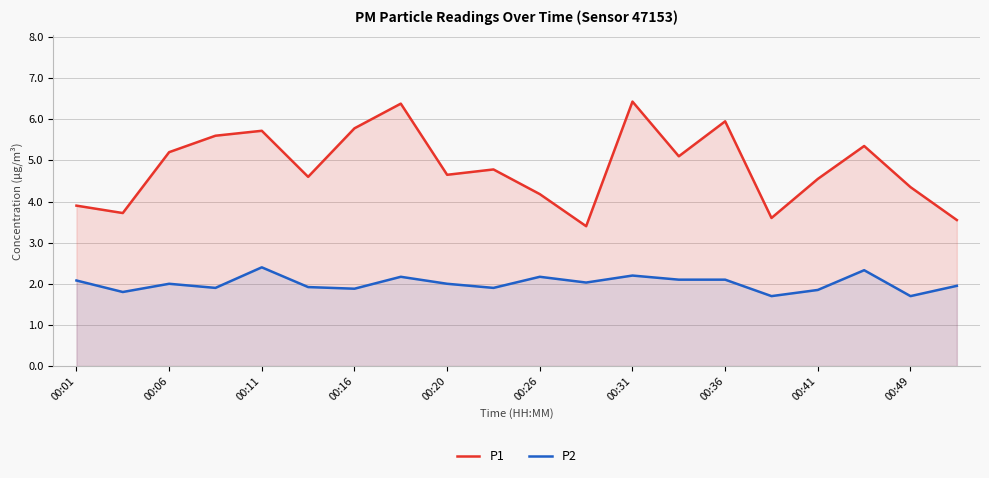

How many lines are shown in the chart?

2